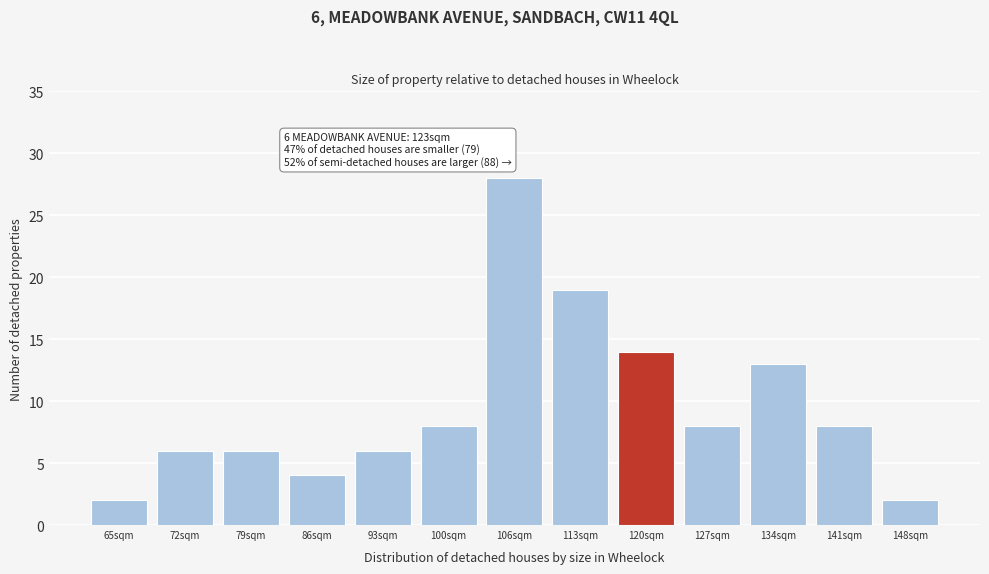

Reading left to right, transcribe all the data shown in this chart.

2	6	6	4	6	8	28	19	14	8	13	8	2